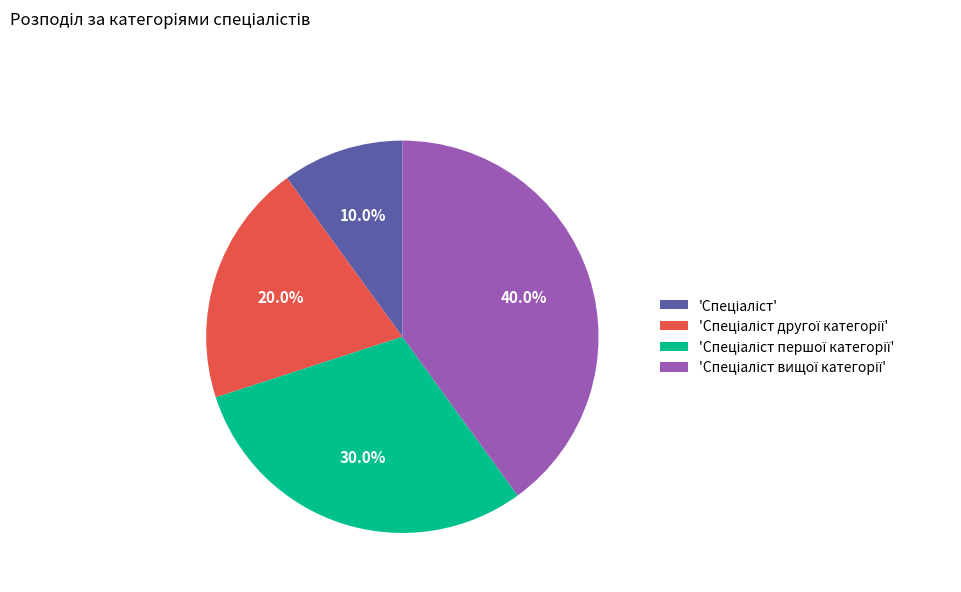

Is there a majority slice in this chart?

No